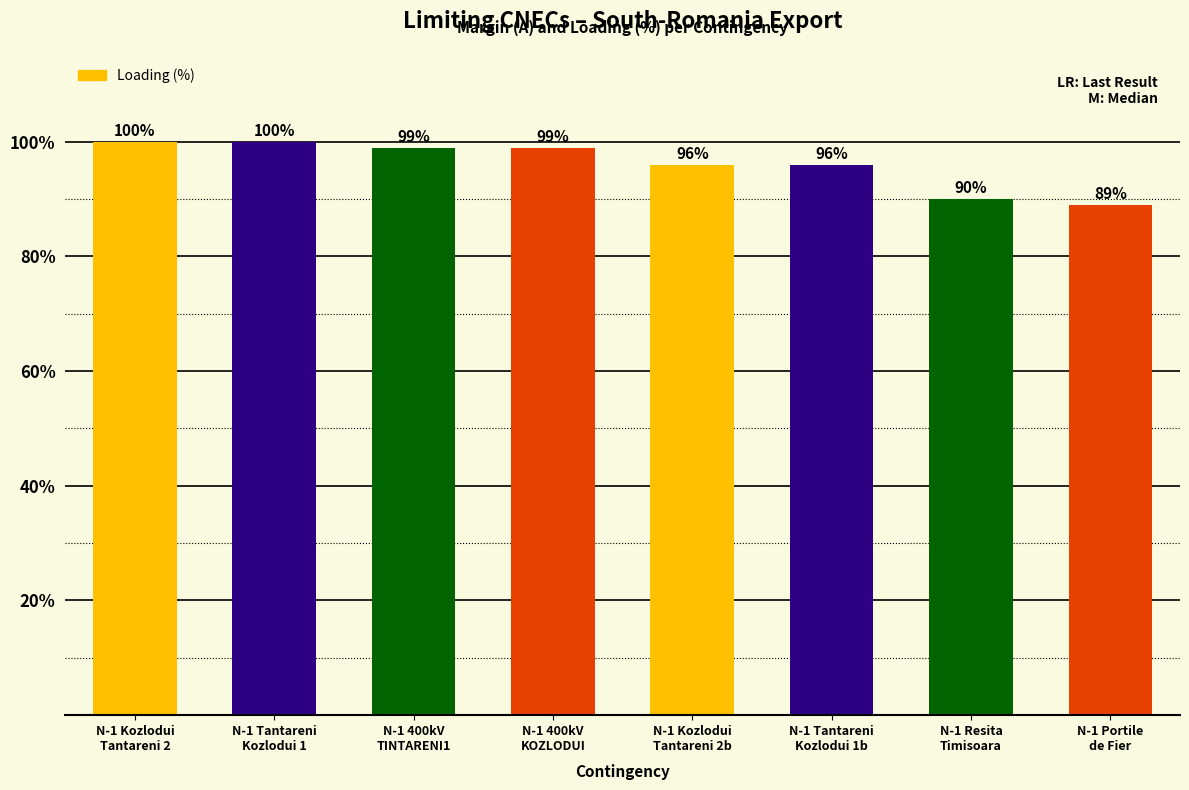

Reading left to right, list all the values displayed in this chart.

N-1 Kozlodui
Tantareni 2=100	N-1 Tantareni
Kozlodui 1=100	N-1 400kV
TINTARENI1=99	N-1 400kV
KOZLODUI=99	N-1 Kozlodui
Tantareni 2b=96	N-1 Tantareni
Kozlodui 1b=96	N-1 Resita
Timisoara=90	N-1 Portile
de Fier=89